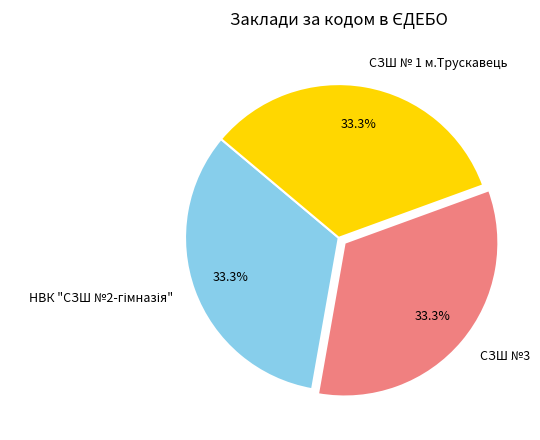

Is there any slice that represents more than half of the pie?

No